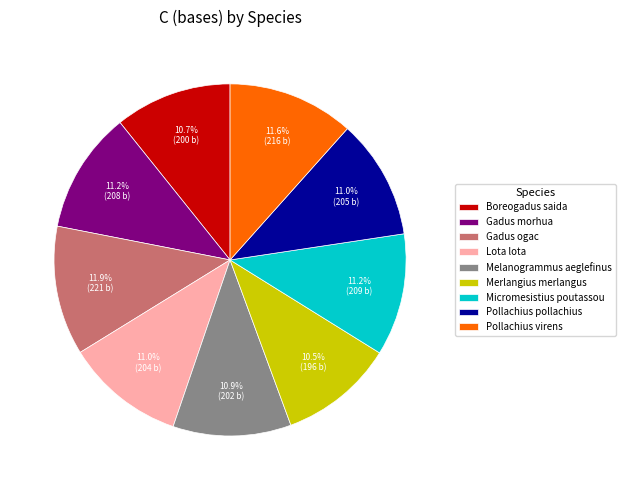

Does any single category account for the majority?

No